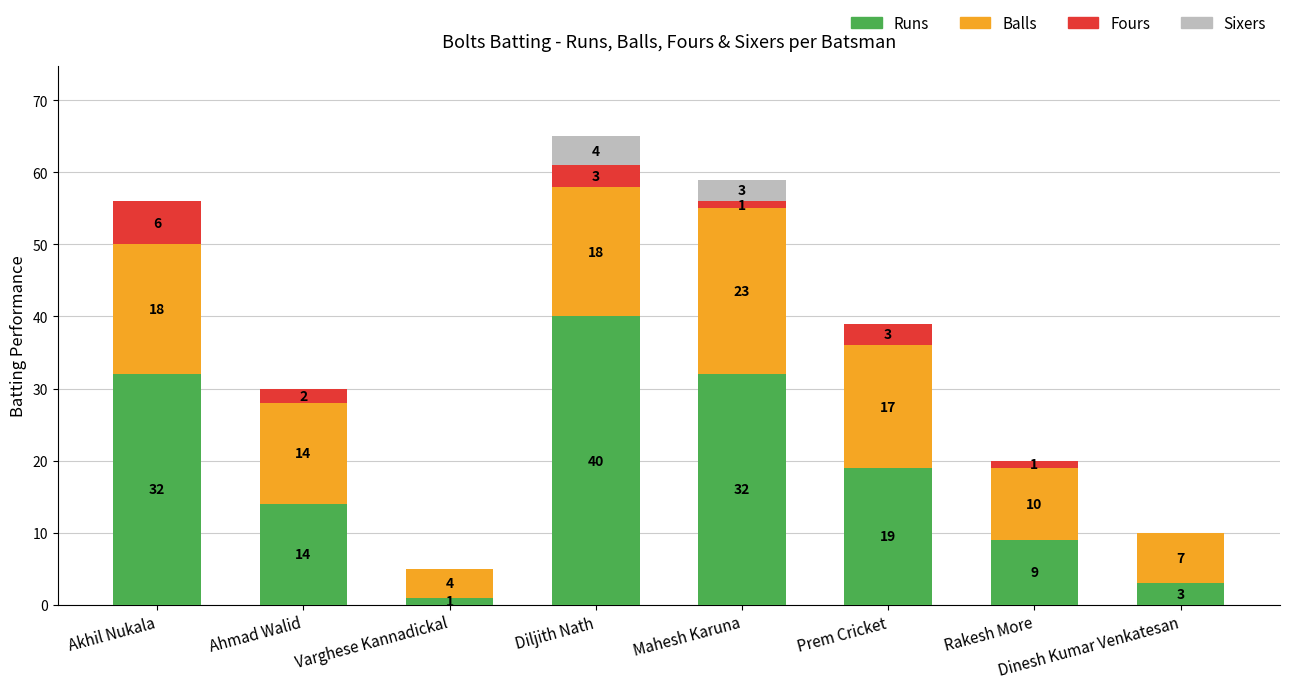

What is the maximum value for Runs?

40